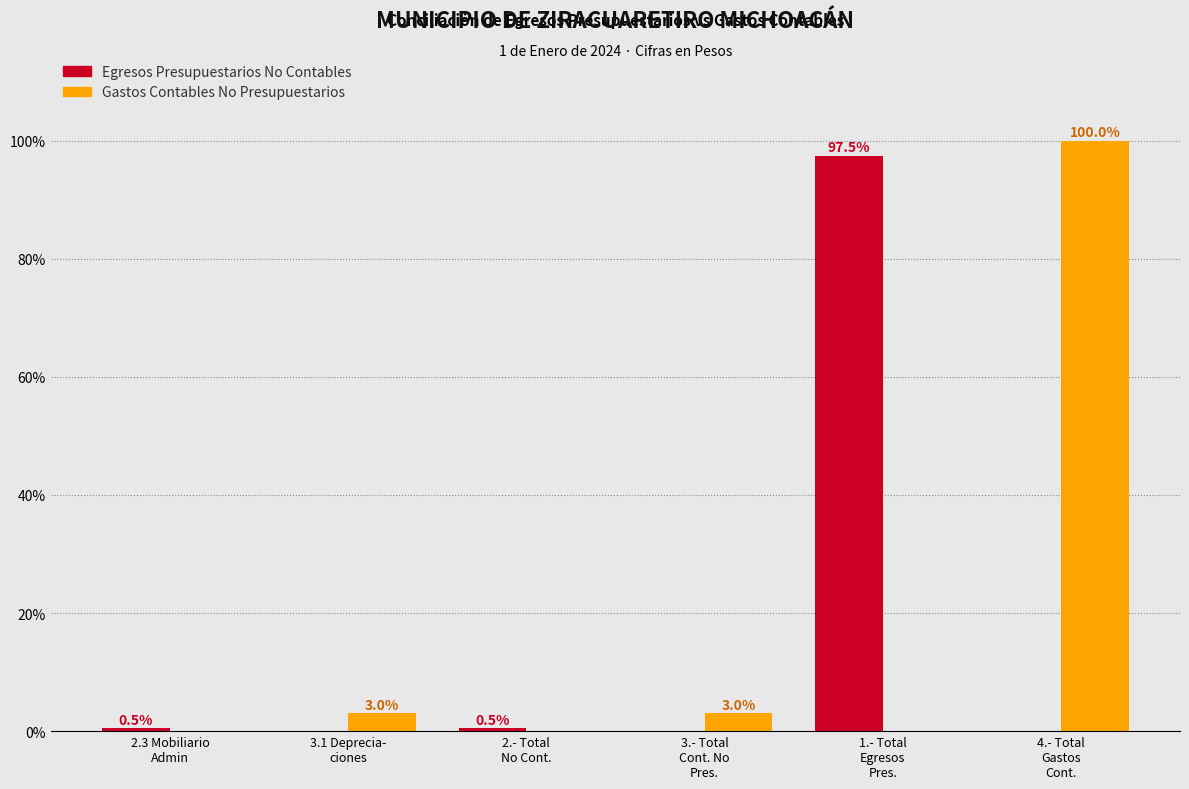

What is the highest value of the Egresos Presupuestarios No Contables series?

97.5